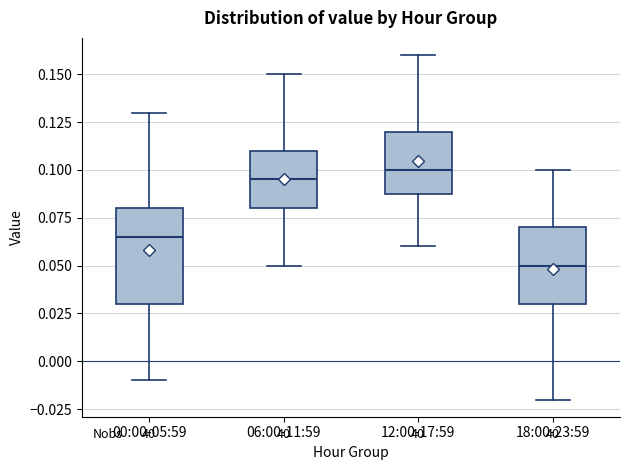

Comparing the boxes themselves (not the whiskers), which one is the tallest?

00:00-05:59